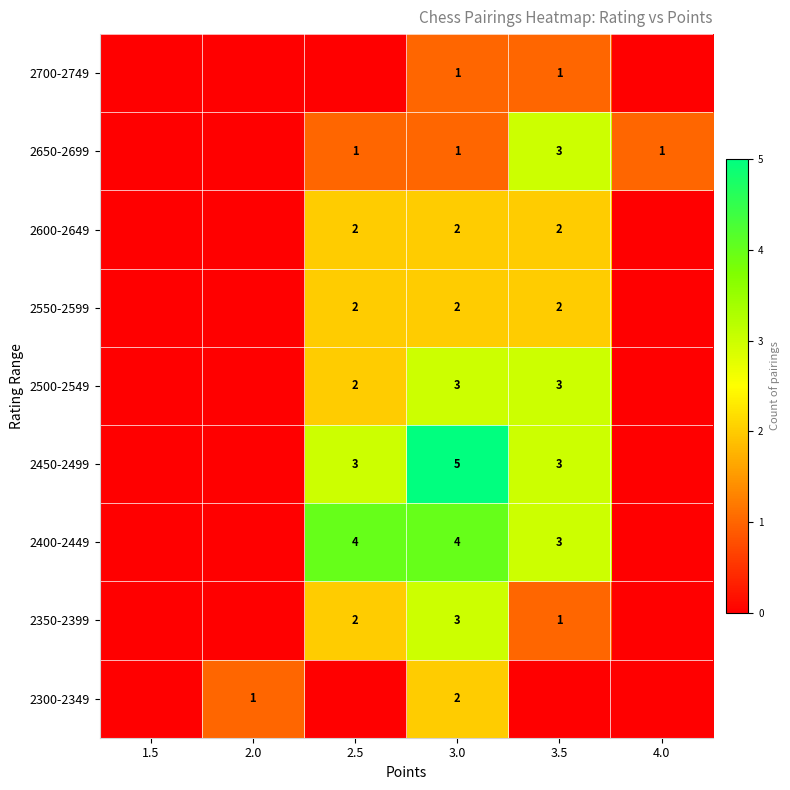

True or false: 2600-2649 has a value of 3 at 3.5.

False